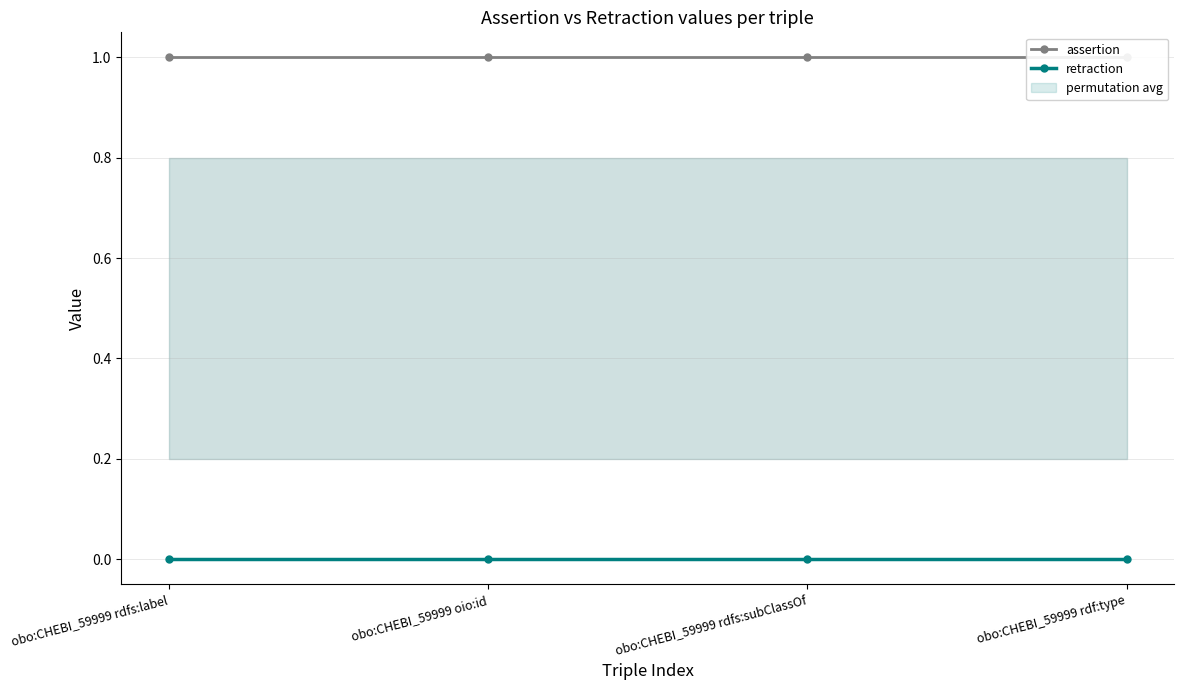

What is the spread (max minus min) of values at obo:CHEBI_59999 oio:id?

1